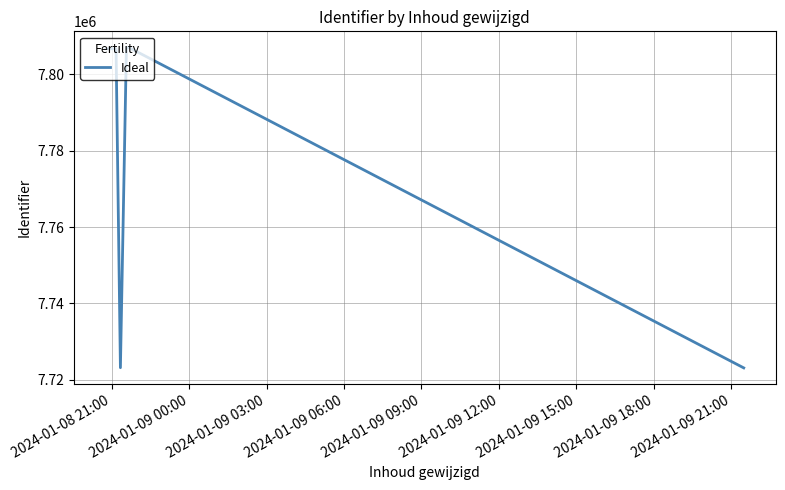

What is the minimum value shown in the chart?

7723102